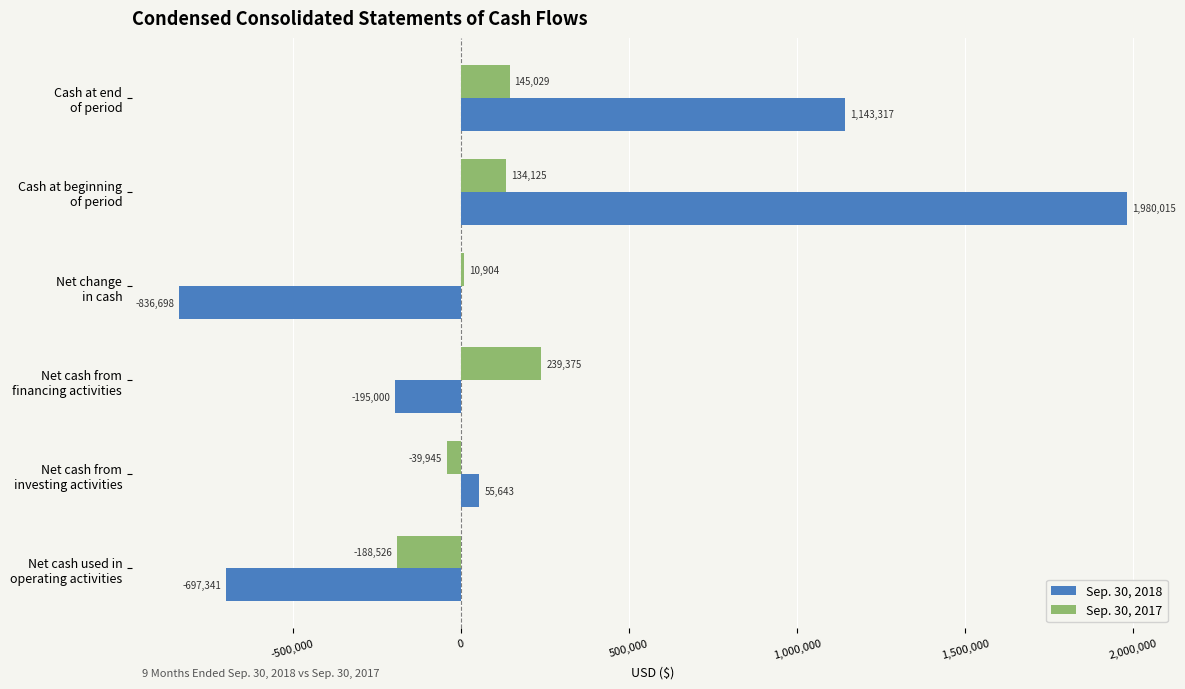

Which series has the largest range (max minus min)?

Sep. 30, 2018